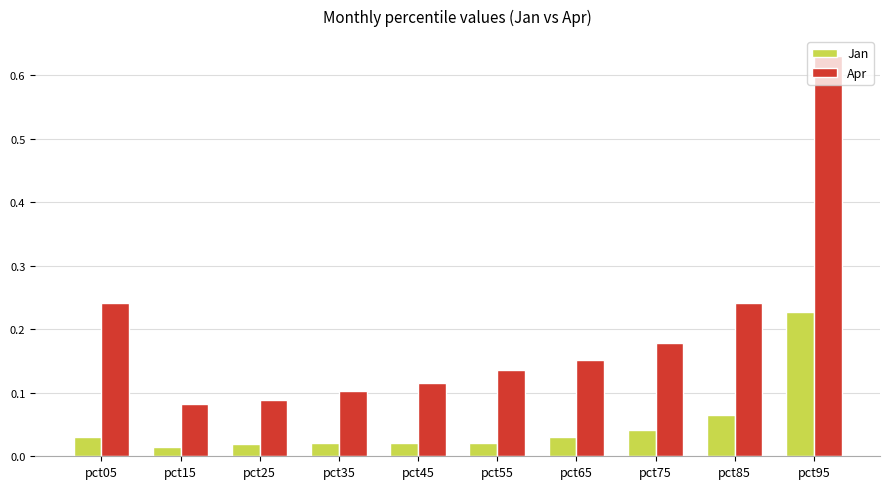

Which series has the largest range (max minus min)?

Apr